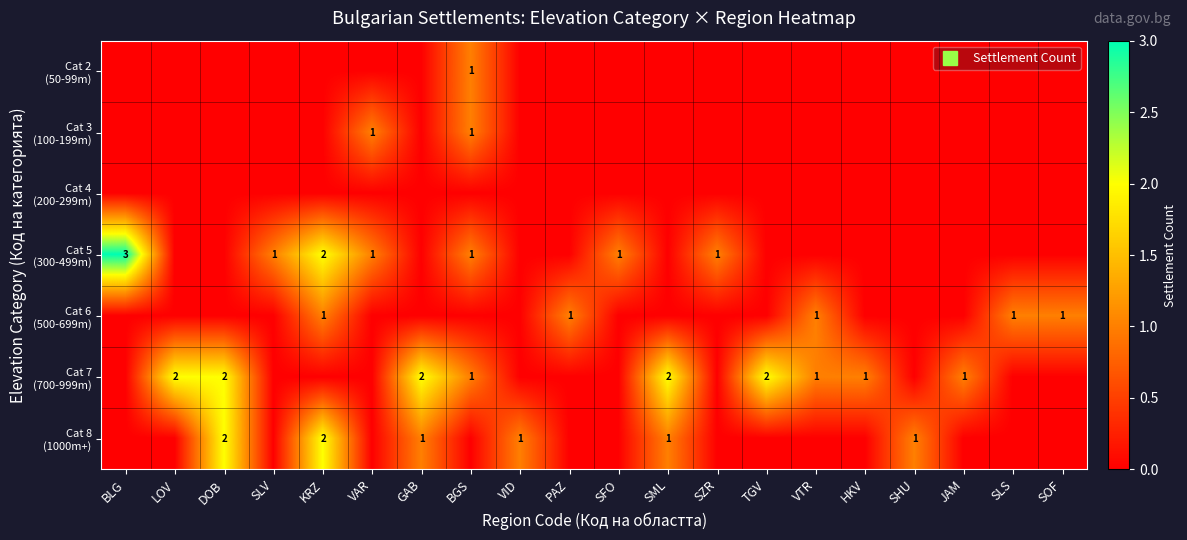

What is the total value across all series at HKV?

1